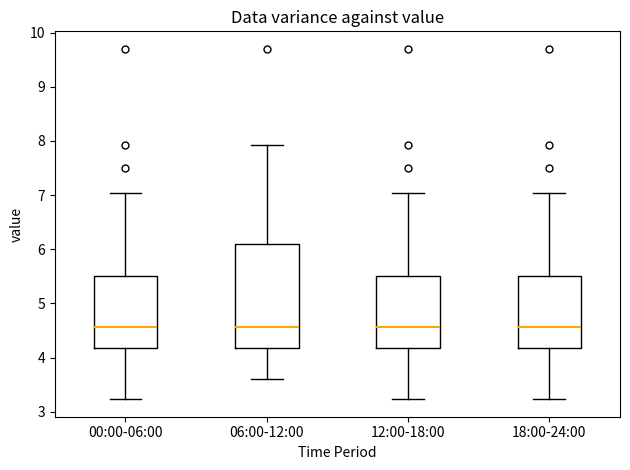

Reading left to right, transcribe this box plot: for each box, give where its median line is, the range the box spans, and where its two whiskers end, as read against the y-axis. The values are not printed on the chart, so give them approximately, as read against the axis.

00:00-06:00: median 4.6, box 4.2 to 5.5, whiskers 3.2 to 7.0
06:00-12:00: median 4.6, box 4.2 to 6.1, whiskers 3.6 to 7.9
12:00-18:00: median 4.6, box 4.2 to 5.5, whiskers 3.2 to 7.0
18:00-24:00: median 4.6, box 4.2 to 5.5, whiskers 3.2 to 7.0